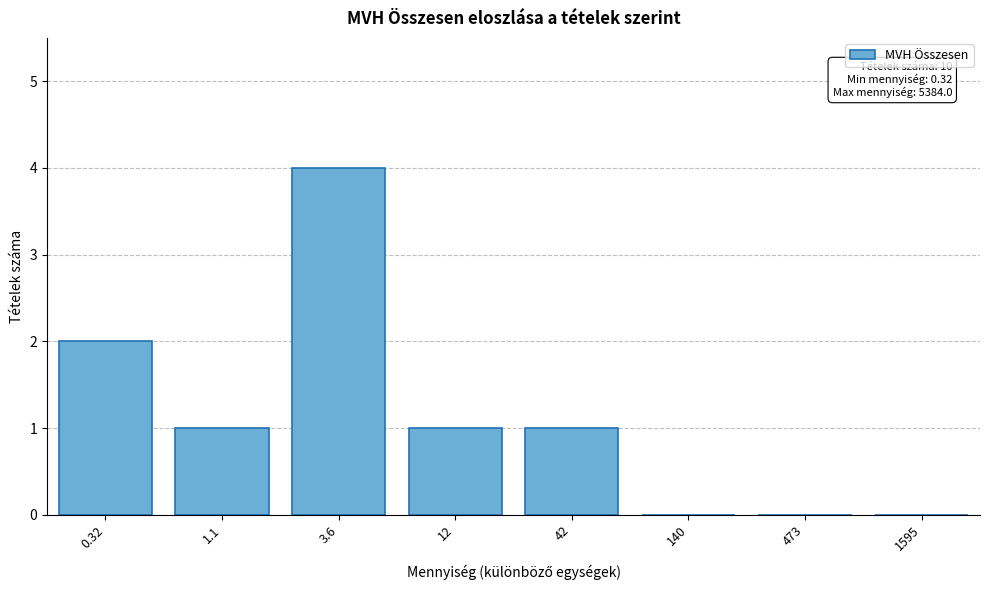

Reading left to right, list all the values displayed in this chart.

0.32=2	1.1=1	3.6=4	12=1	42=1	140=0	473=0	1595=0